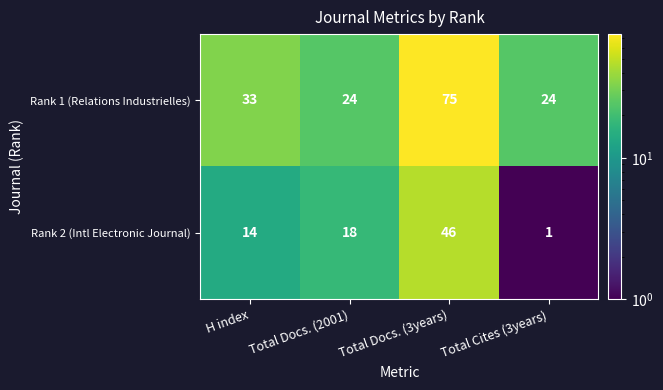

What is the total value across all series at H index?

47